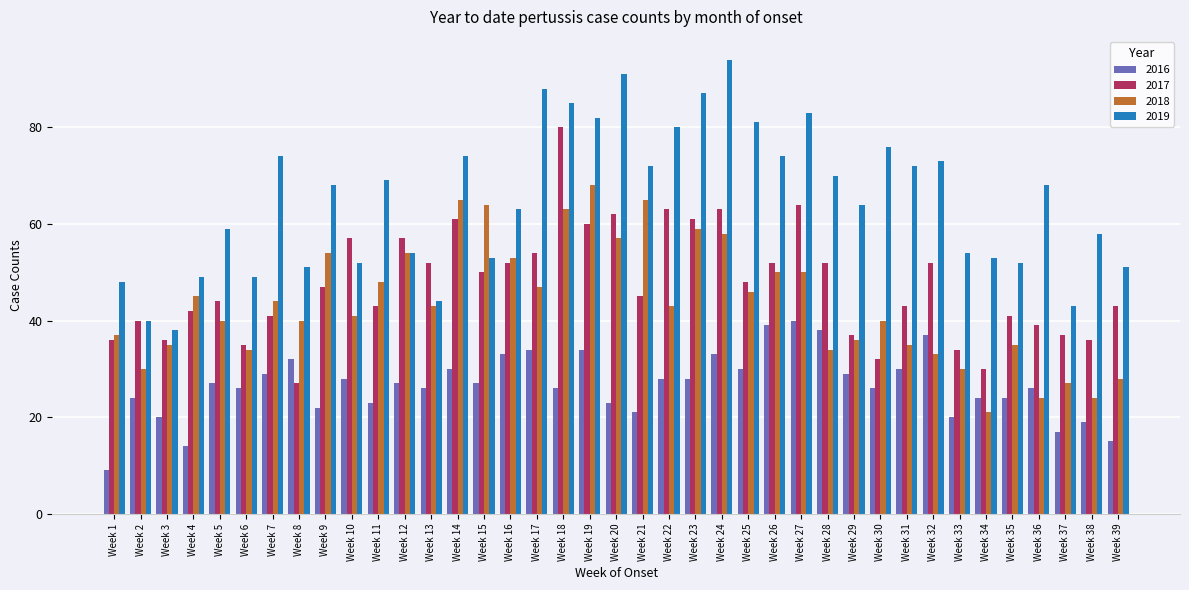

How many bars are there in total?

156